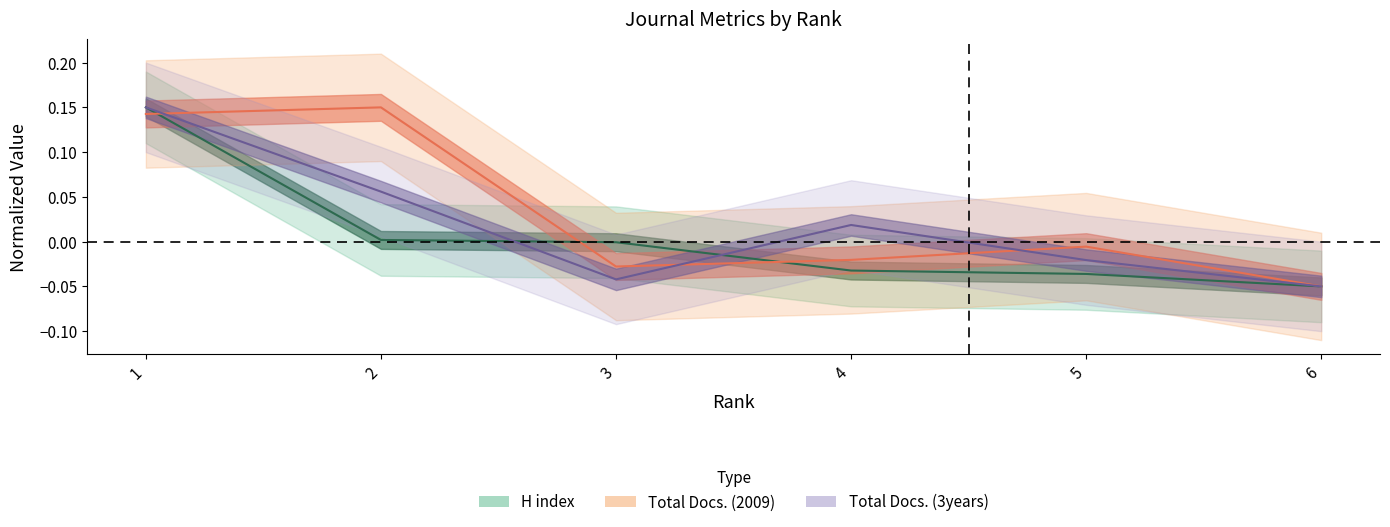

Rank the series by their maximum value, from lowest to highest.

H index, Total Docs. (2009), Total Docs. (3years)